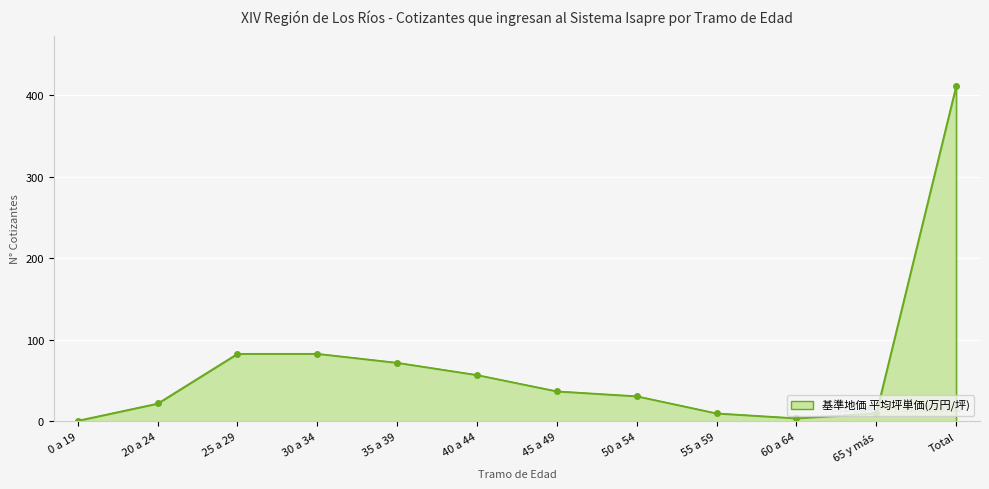

Between 20 a 24 and Total, which is larger?

Total